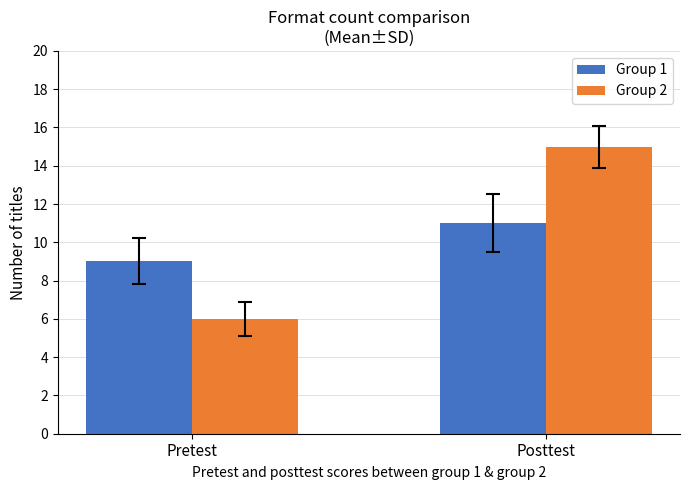

What is the difference between the maximum and minimum values in the Group 1 series?

2